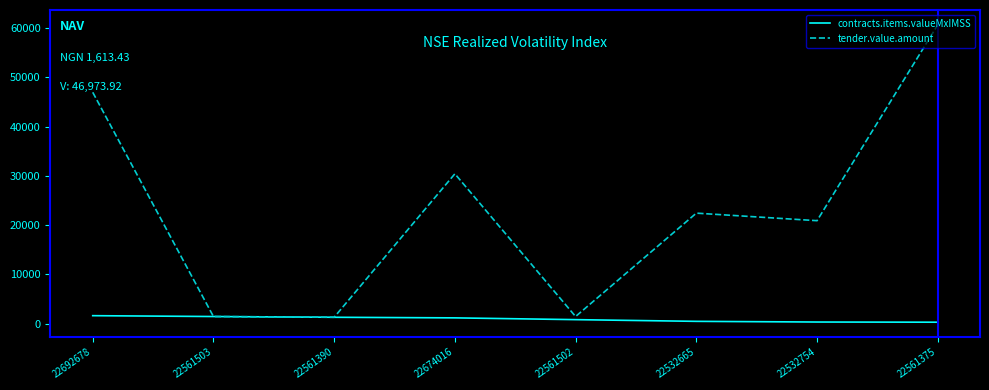

Which series has the widest spread of values?

tender.value.amount